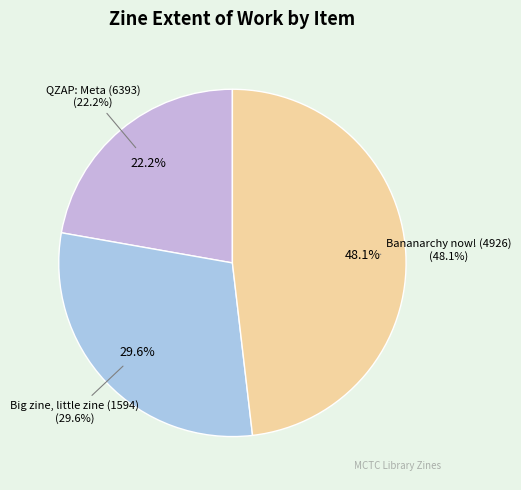

Is QZAP: Meta (6393) the majority of the pie?

No